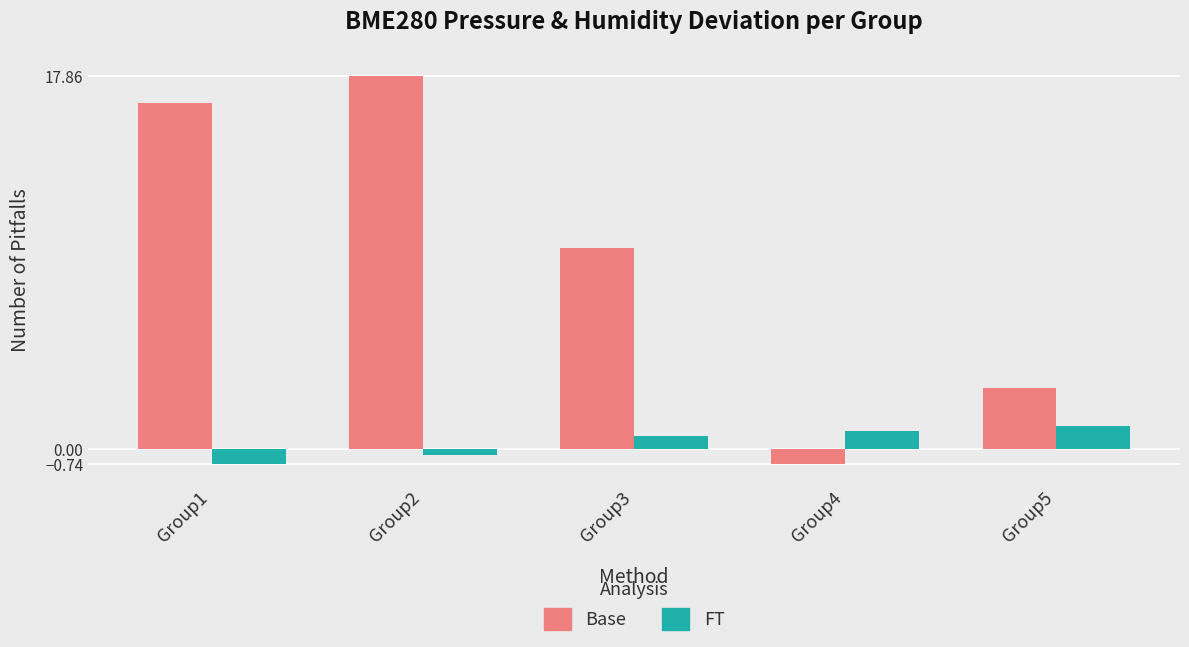

What is the greatest value displayed?

17.9